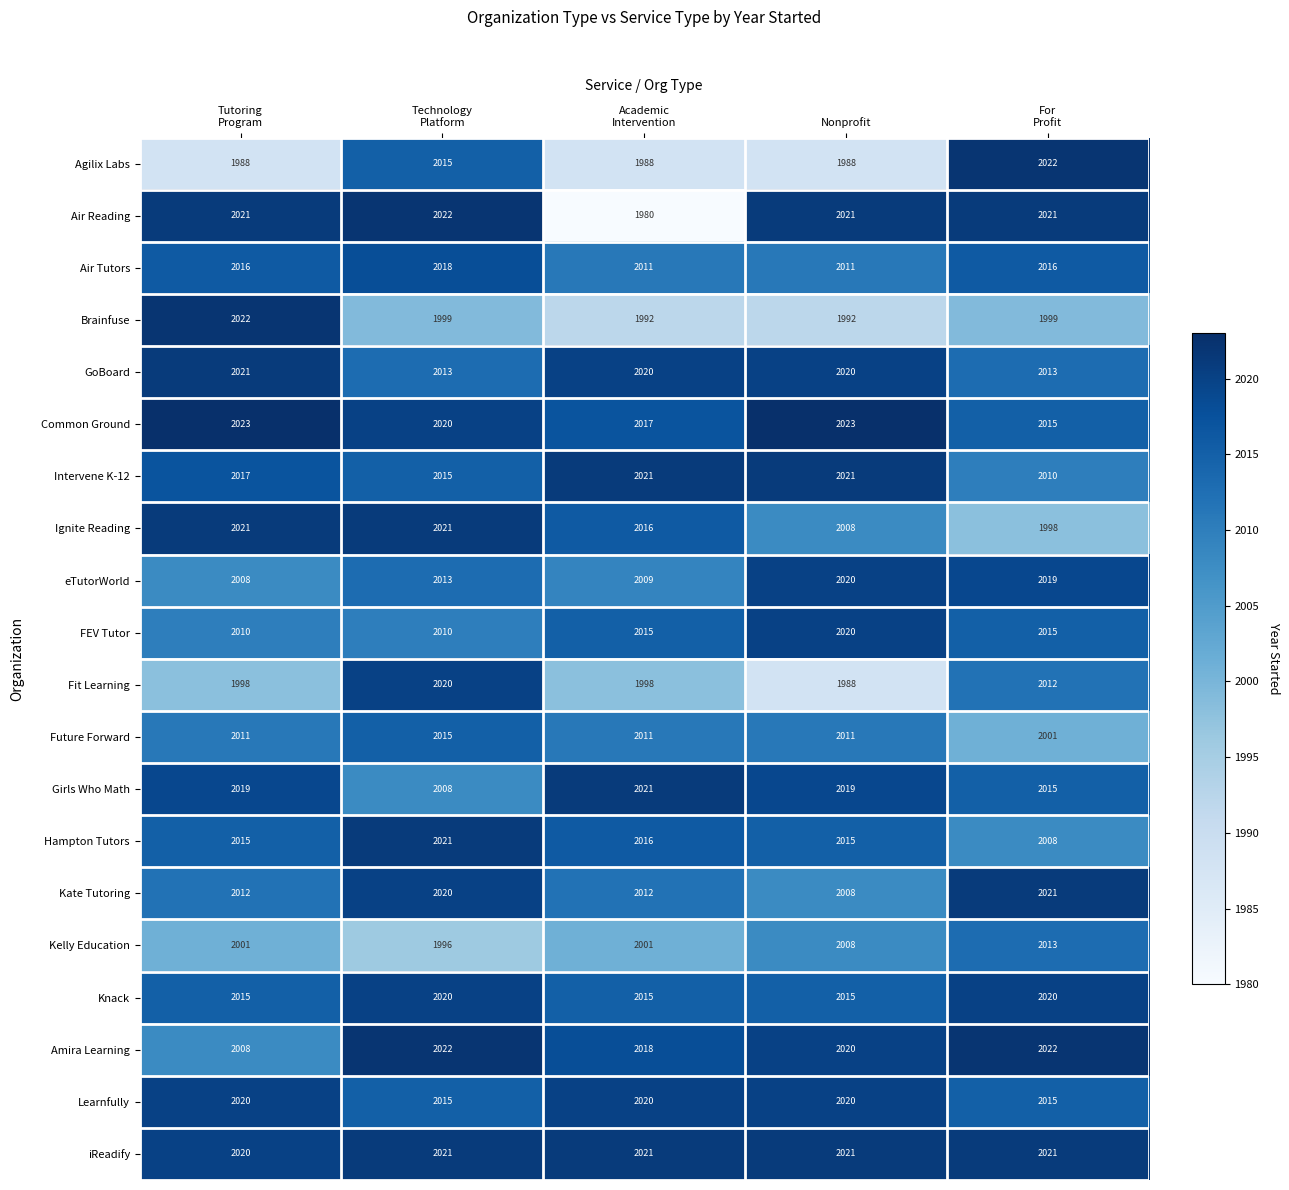

What is the lowest value of the Kate Tutoring series?

2008